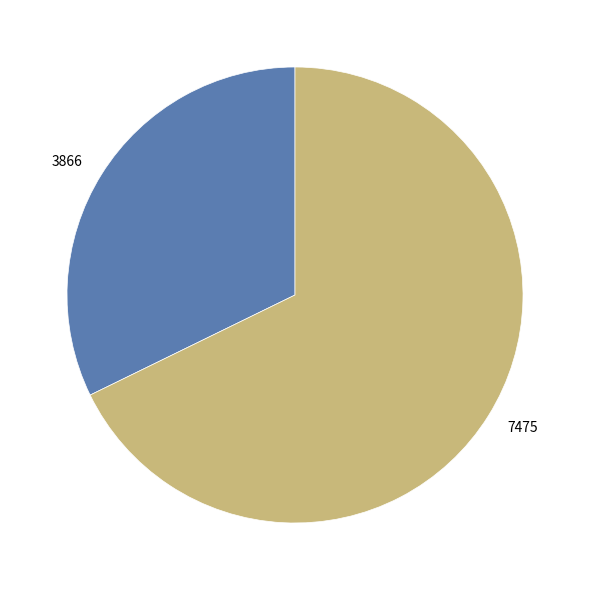

Approximately how many times larger is the value at 7475 compared to 3866?

2.1